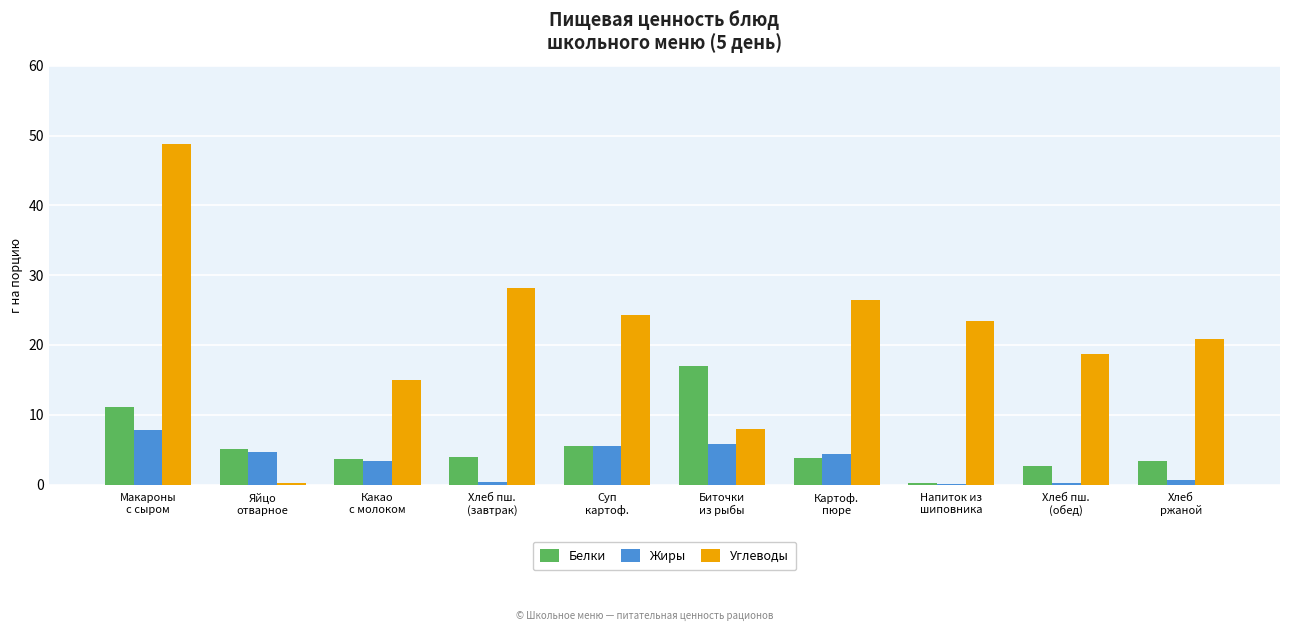

What is the average value of the Белки series?

5.6